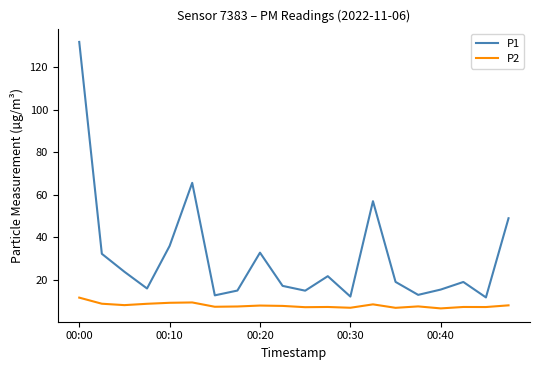

True or false: P1 and P2 cross at least once.

False